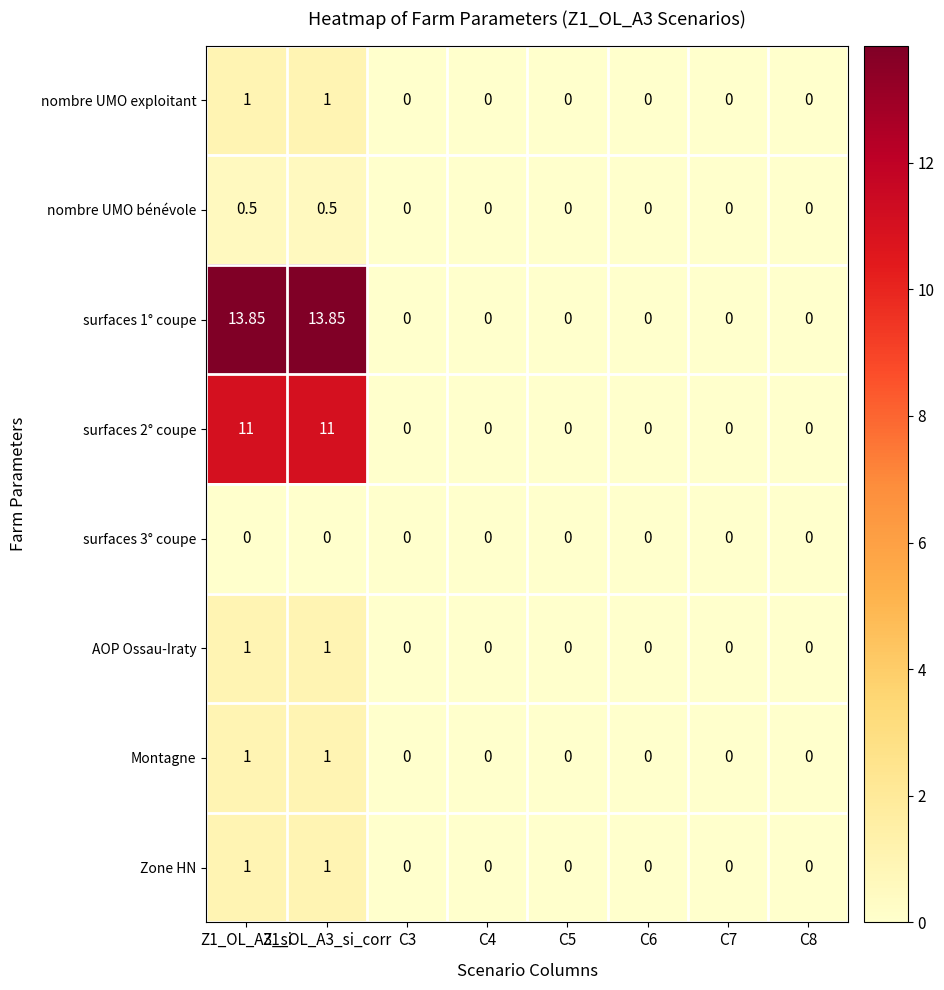

Which series changed the most between Z1_OL_A3_si_corr and C8?

surfaces 1° coupe